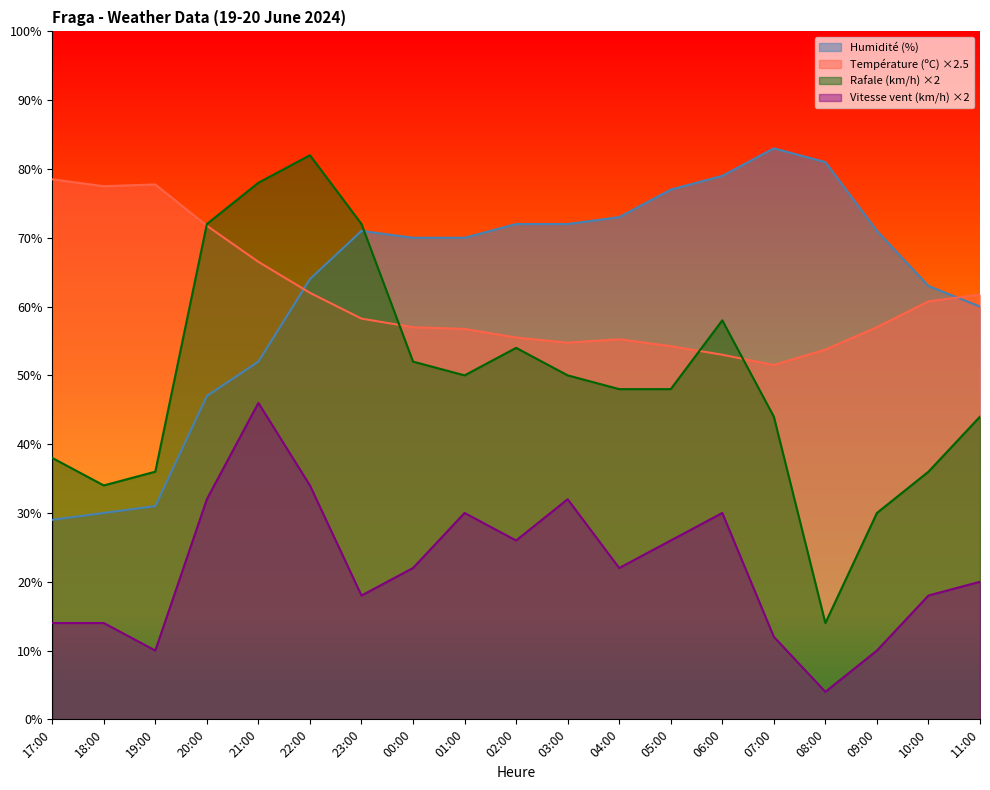

Between which two adjacent categories do Température (ºC) and Humidité (%) first intersect?

21:00 and 22:00